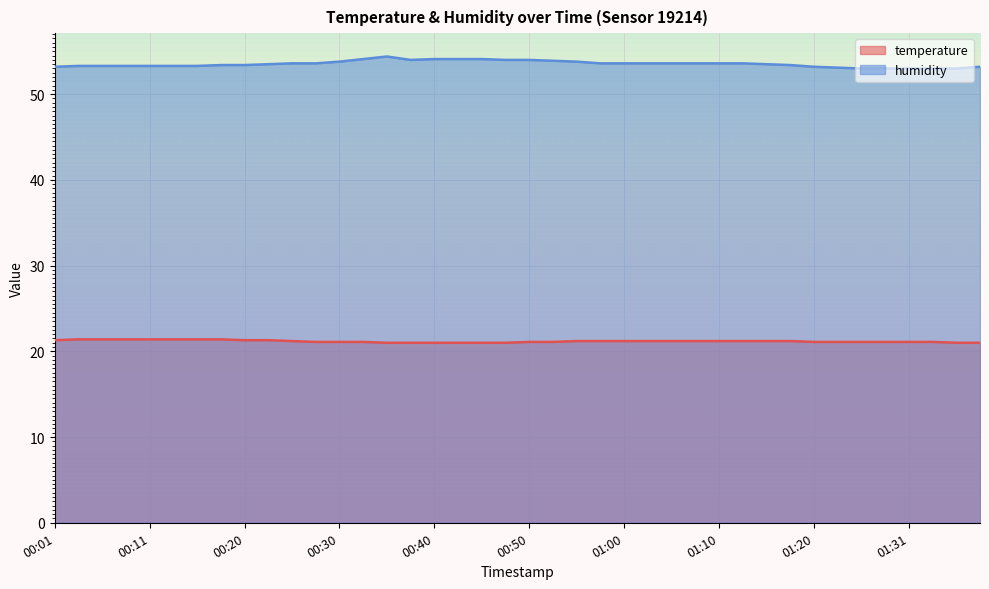

Which series changed the most between 00:58 and 01:28?

humidity